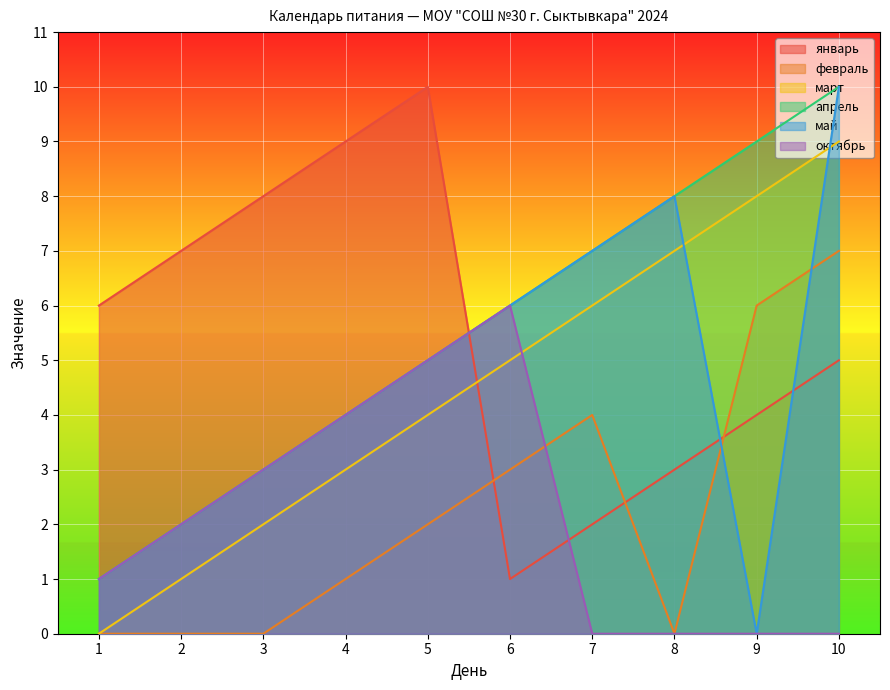

How many data points in октябрь are above 2?

4